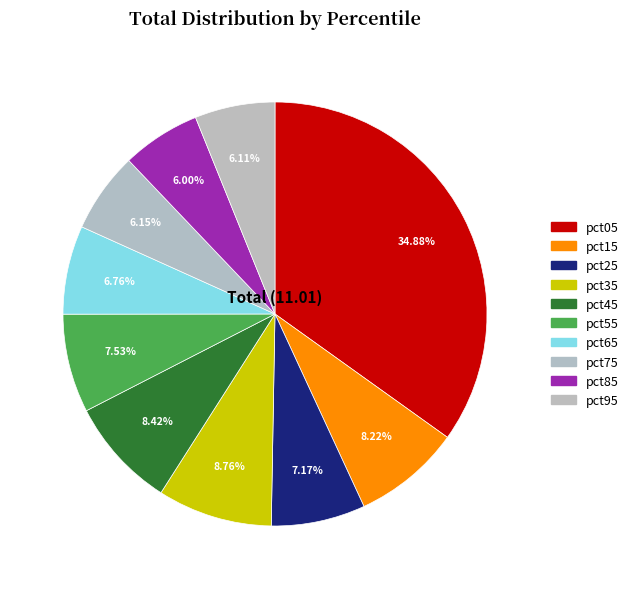

To the nearest percent, what percentage of the pie is pct45?

8%